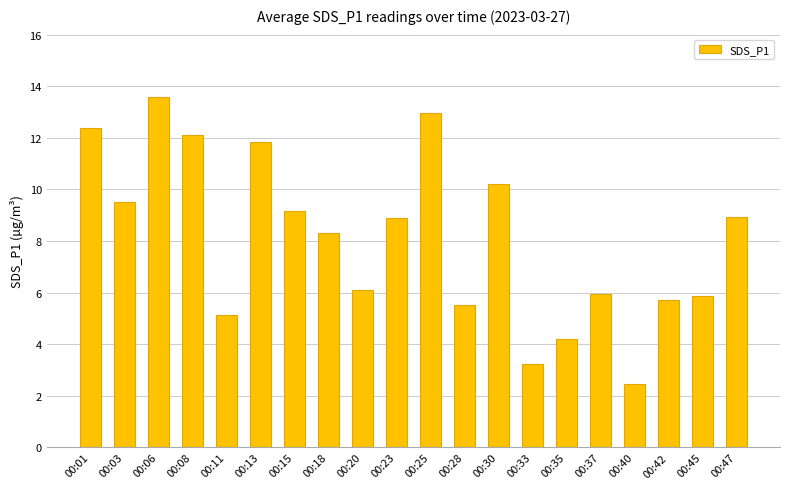

What is the value of the 16th bar from the left?

6.0